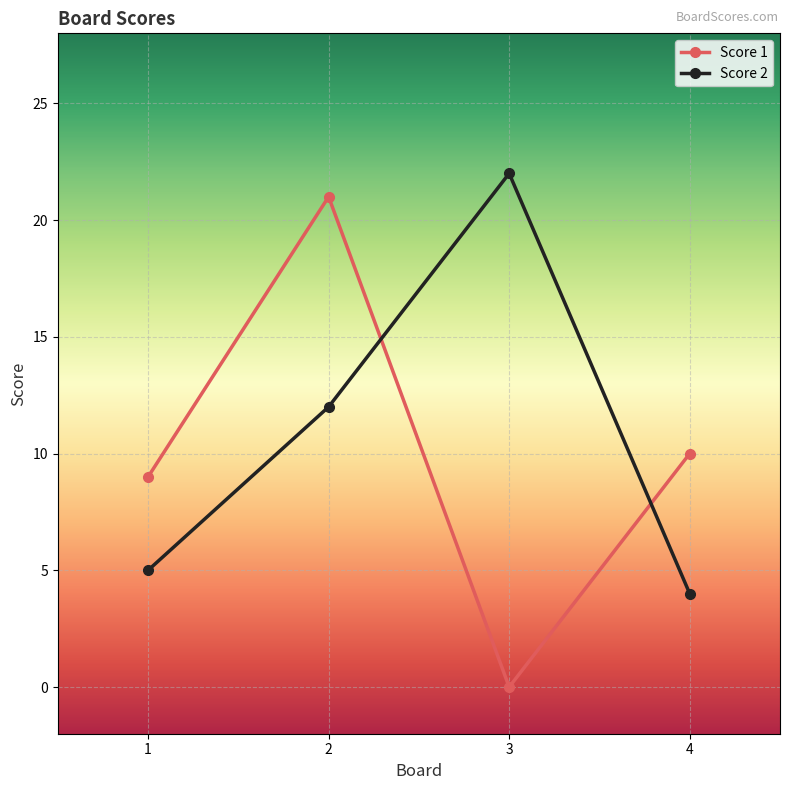

At how many categories does at least one series exceed 1?

4